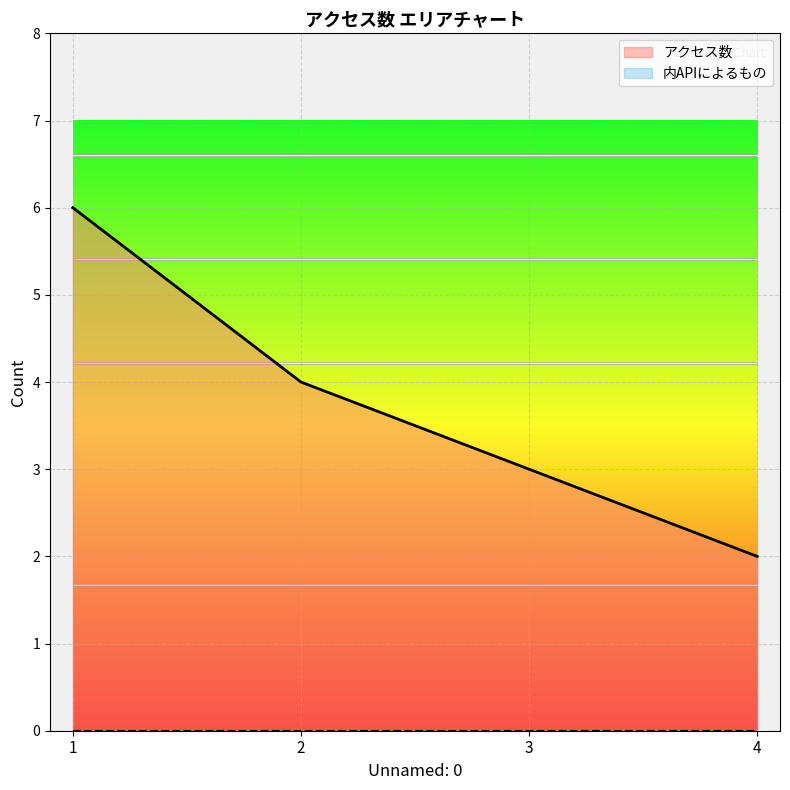

List the labels in order of value, smallest first.

4, 3, 2, 1